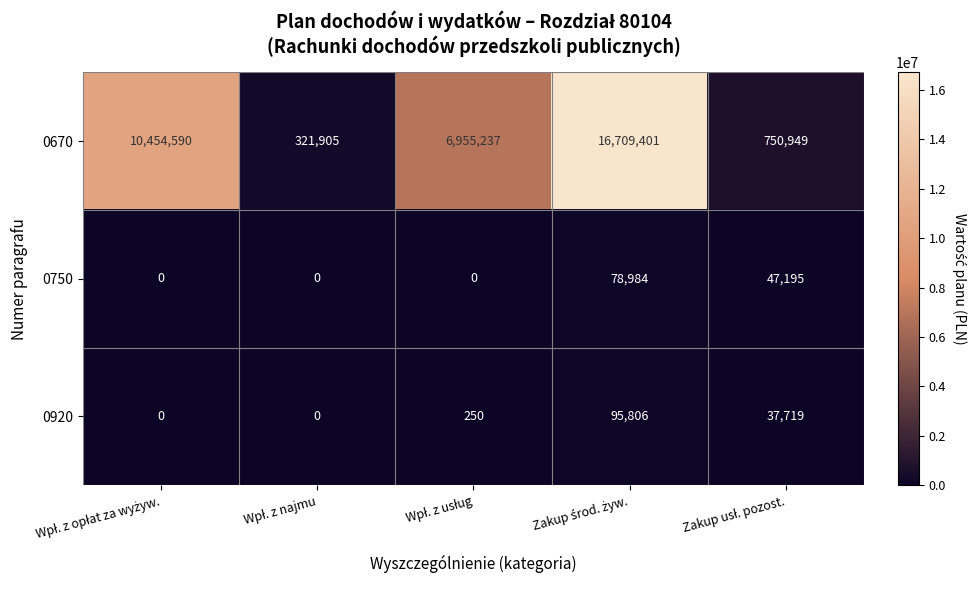

Which series has the largest total across all categories?

0670